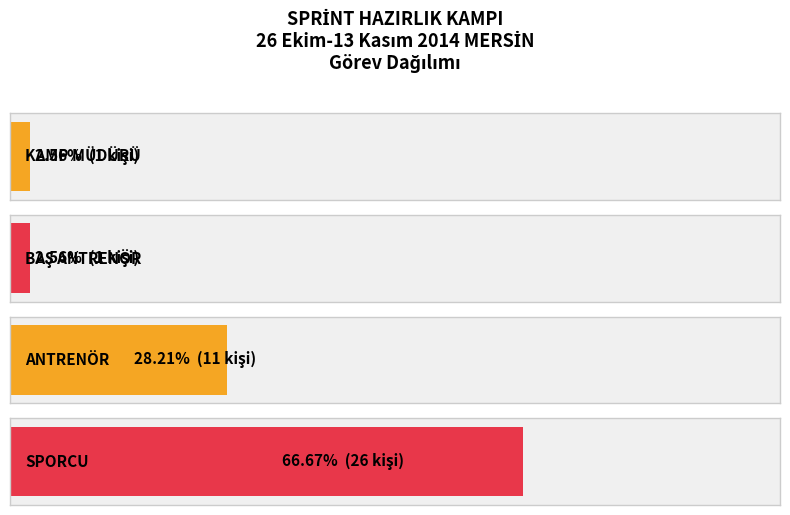

What is the average value of the SPORCU series?

26